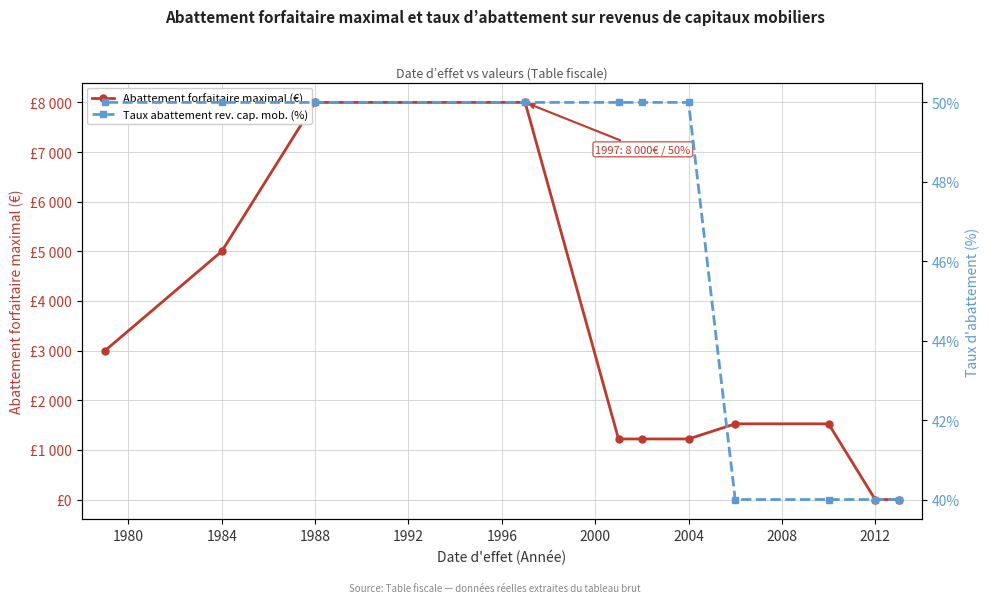

The value of Taux abattement rev. cap. mob. (%) at 2004 is 25. True or false?

False